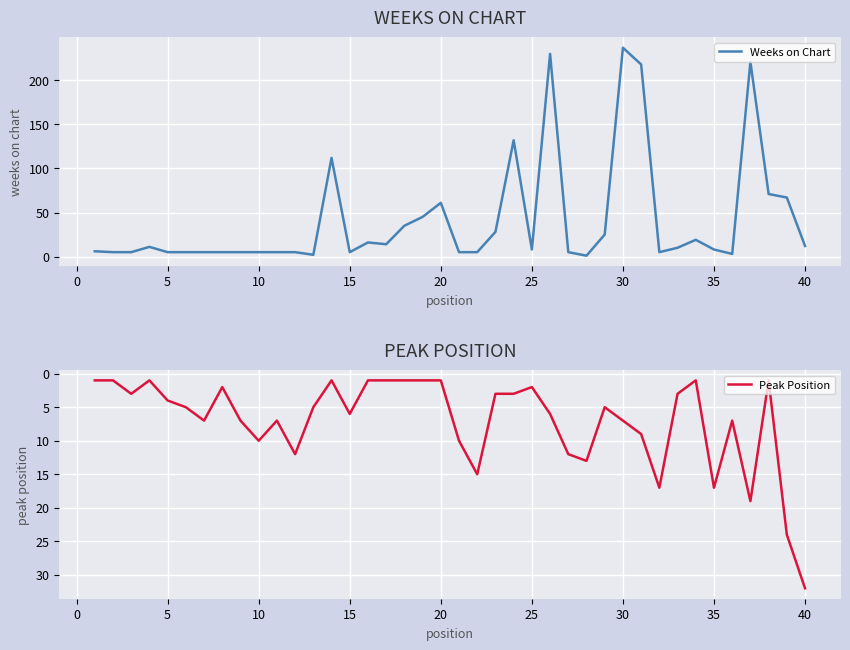

Is it true that Peak Position equals 6 at 15?

True